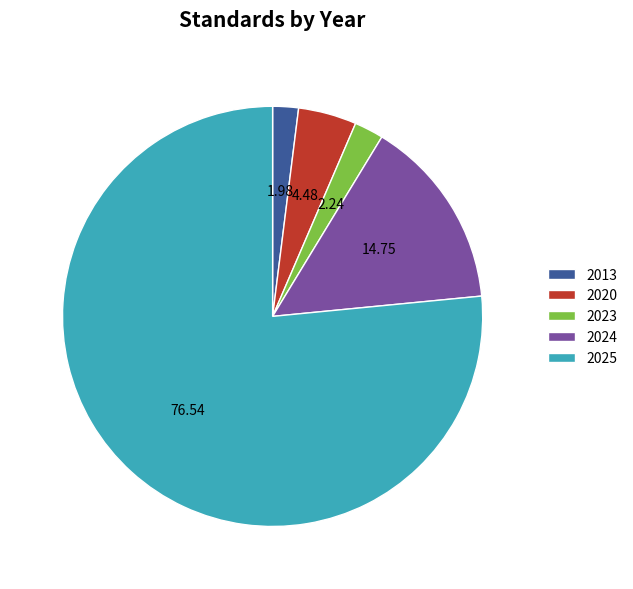

What is the ratio of the value at 2023 to the value at 2013?

1.1